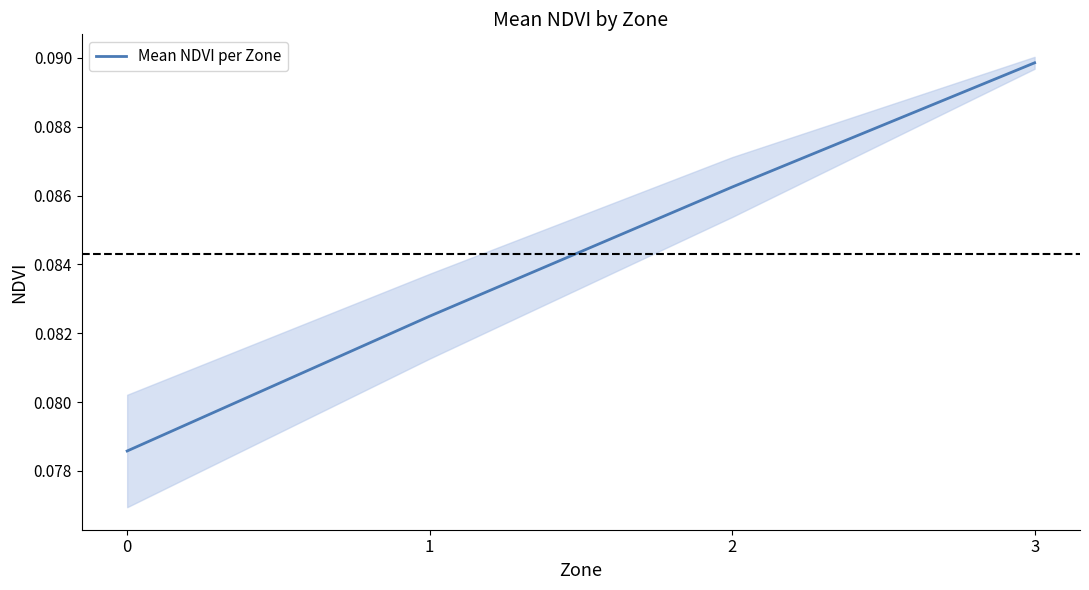

Rank the categories by value from lowest to highest.

0, 1, 2, 3